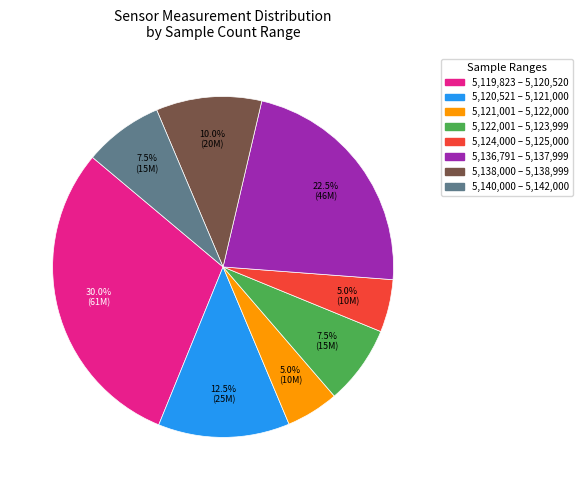

Does any single category account for the majority?

No